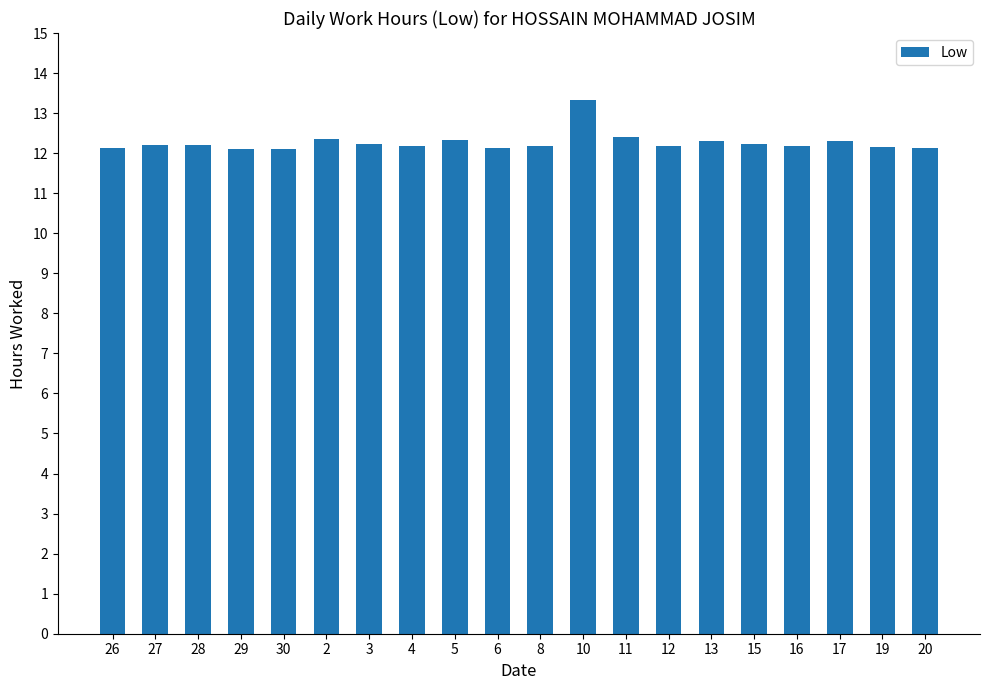

Read the value at 13.

12.3